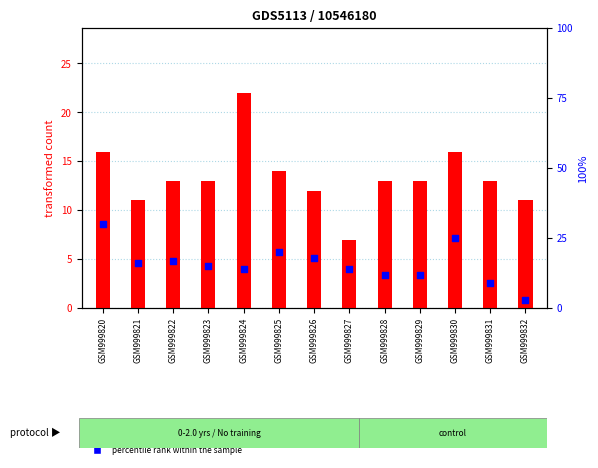

Is the value of percentile rank within the sample at GSM999829 greater than the value of transformed count at GSM999827?

Yes